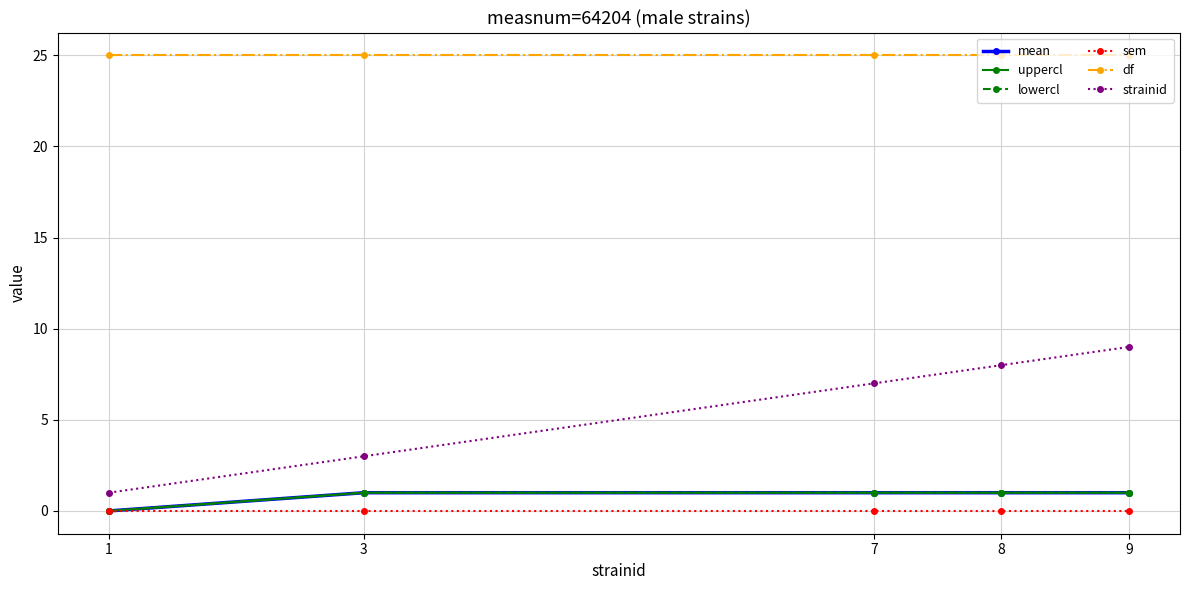

How many data points in lowercl are less than 1?

1